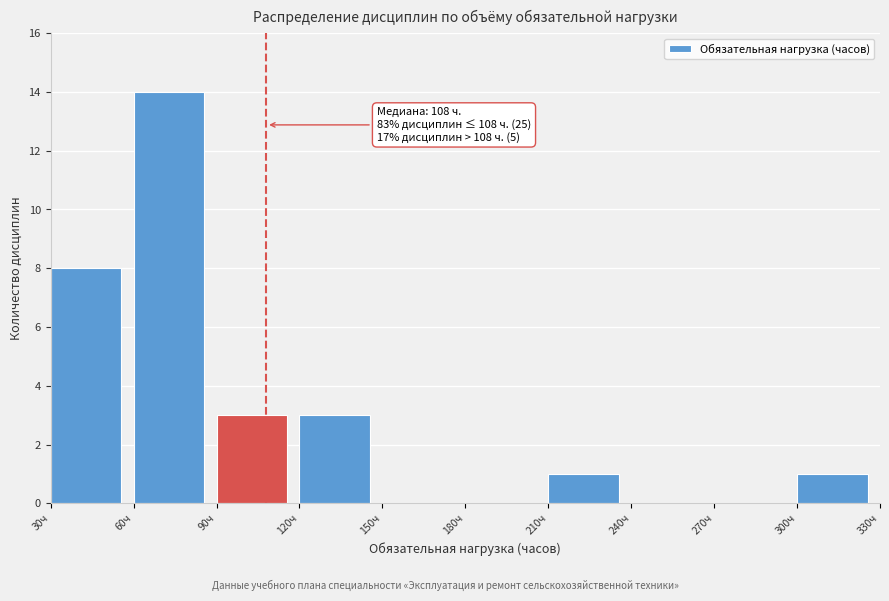

Which range on the x-axis has the tallest bar?

60 to 90